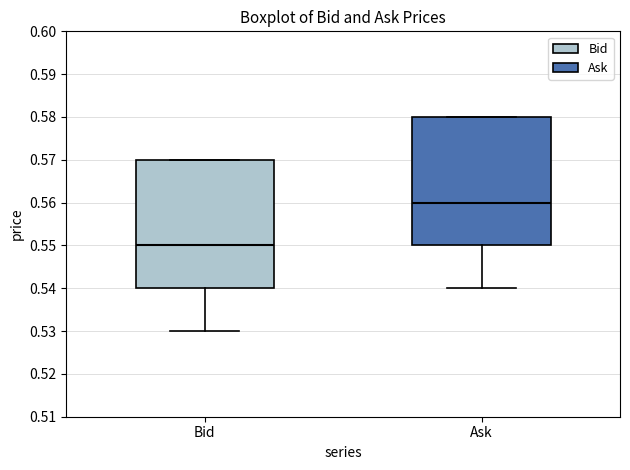

Which box has the highest median line?

Ask